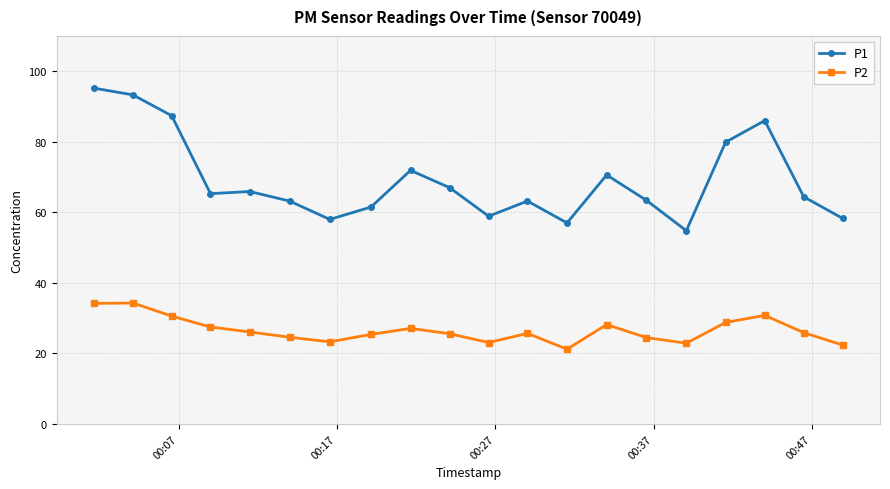

True or false: P2 has more than 0 points higher than both neighbors.

True